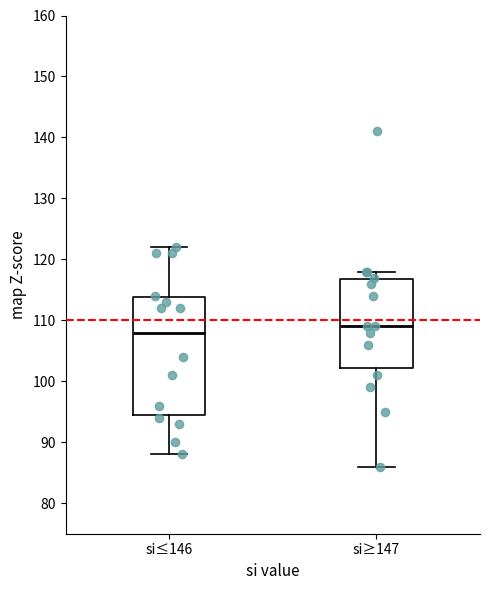

Which box's median line is the lowest?

si≤146